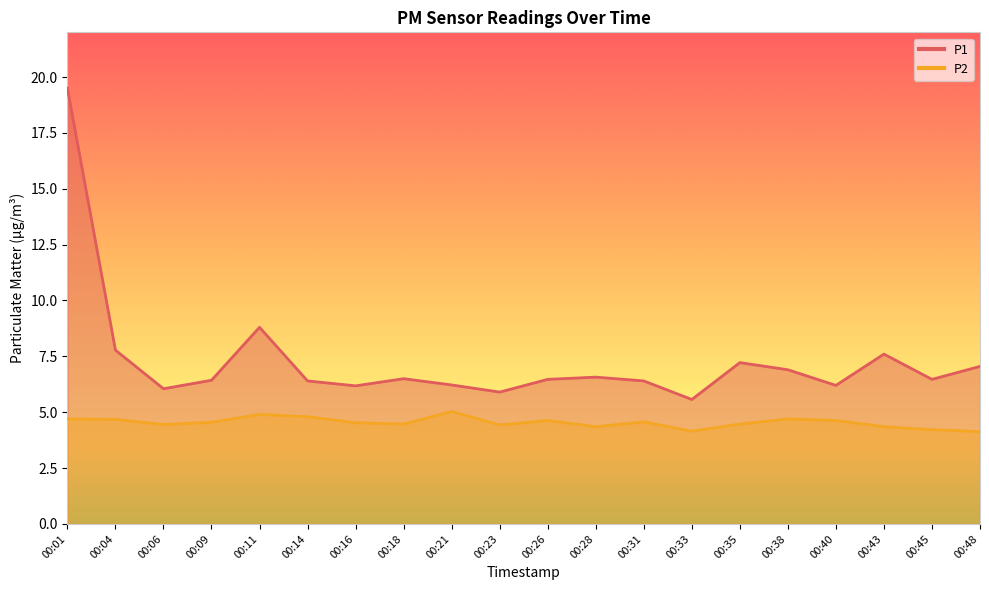

What is the minimum value shown in the chart?

4.1